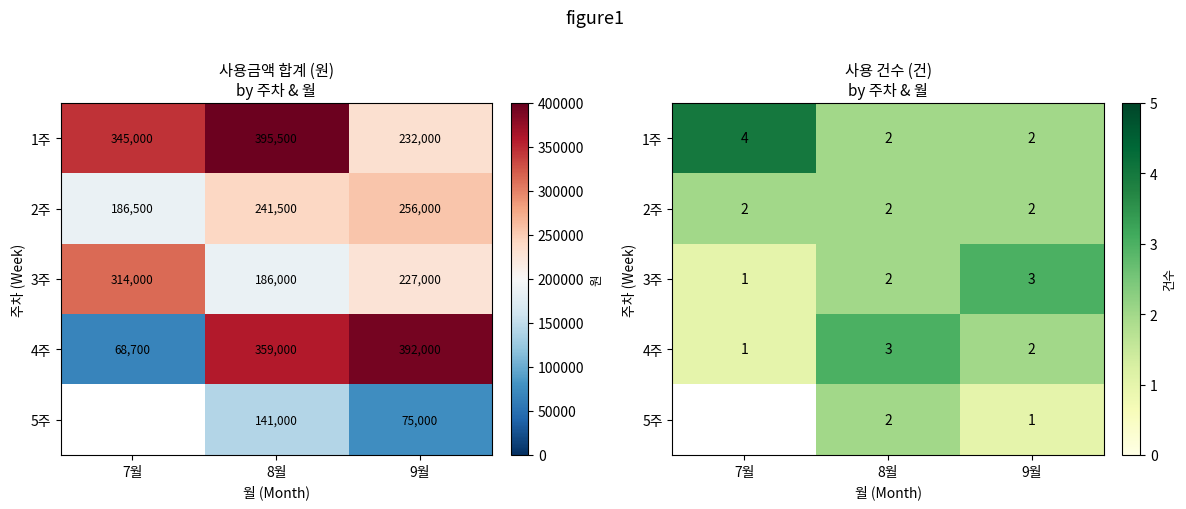

Is the value of 5주 at 8월 greater than the value of 4주 at 7월?

Yes